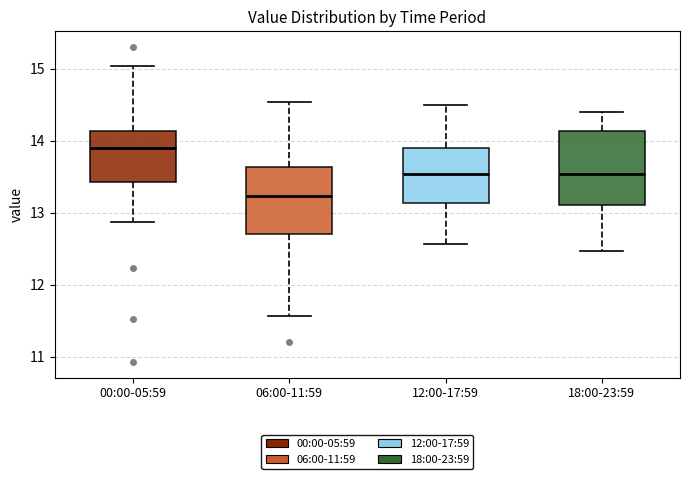

Where does the median line of the box for 00:00-05:59 sit on the y-axis? The values are not printed on the chart, so give them approximately, as read against the axis.

13.9